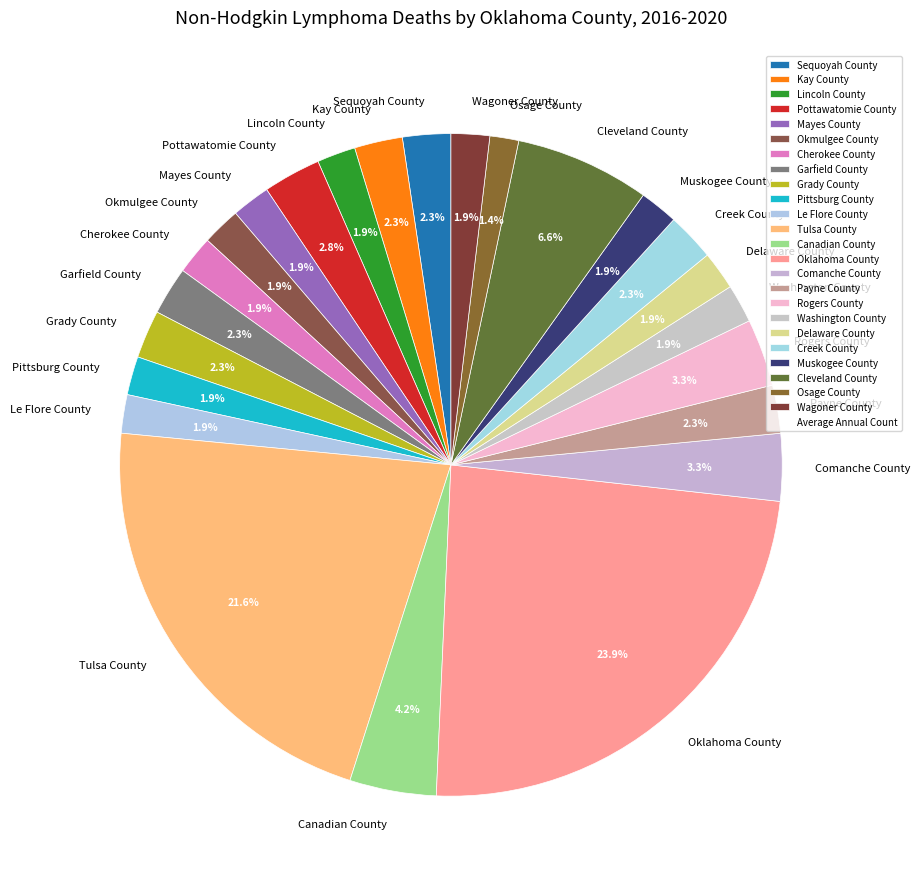

How many slices are in this pie chart?

24